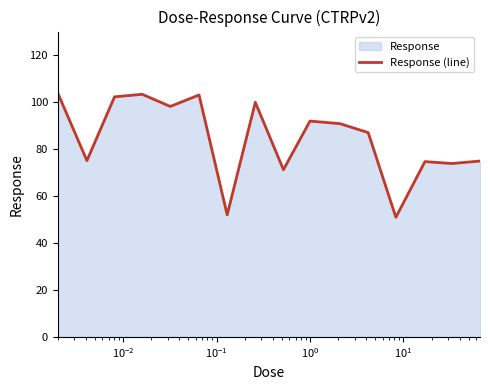

What is the maximum value shown in the chart?

103.8